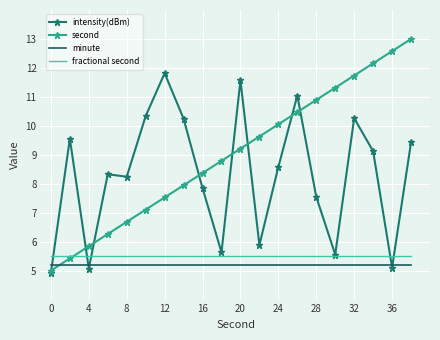

True or false: intensity(dBm) and second cross at least once.

True